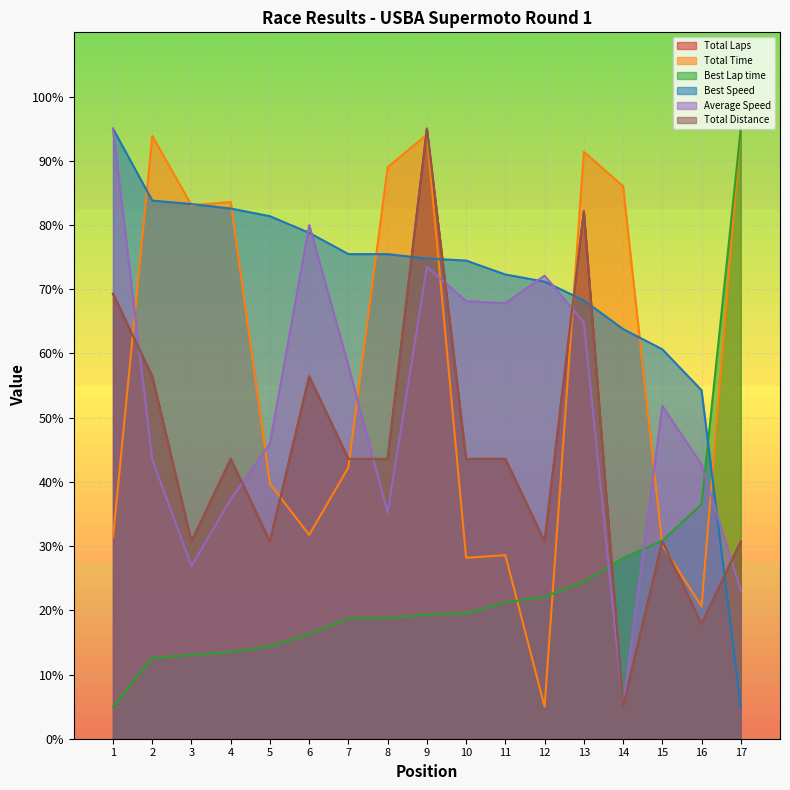

What is the lowest value of the Total Time series?

5.0